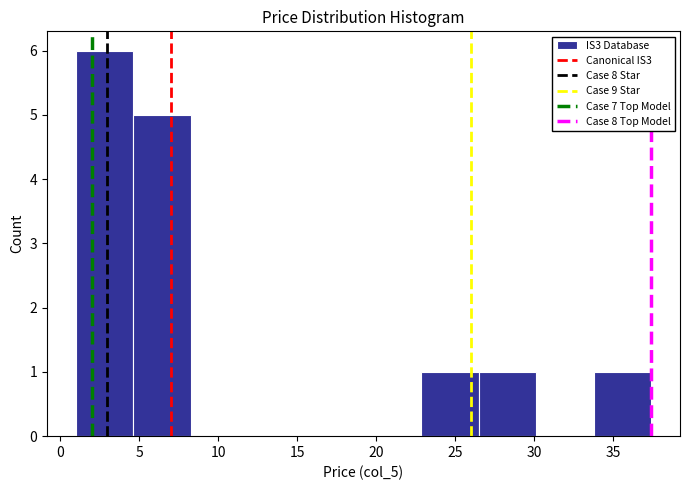

How tall is the bar that spans 26.5 to 30.0 on the x-axis? Neither the bar edges nor the heights are printed on the chart, so give them approximately, as read against the axes.

1